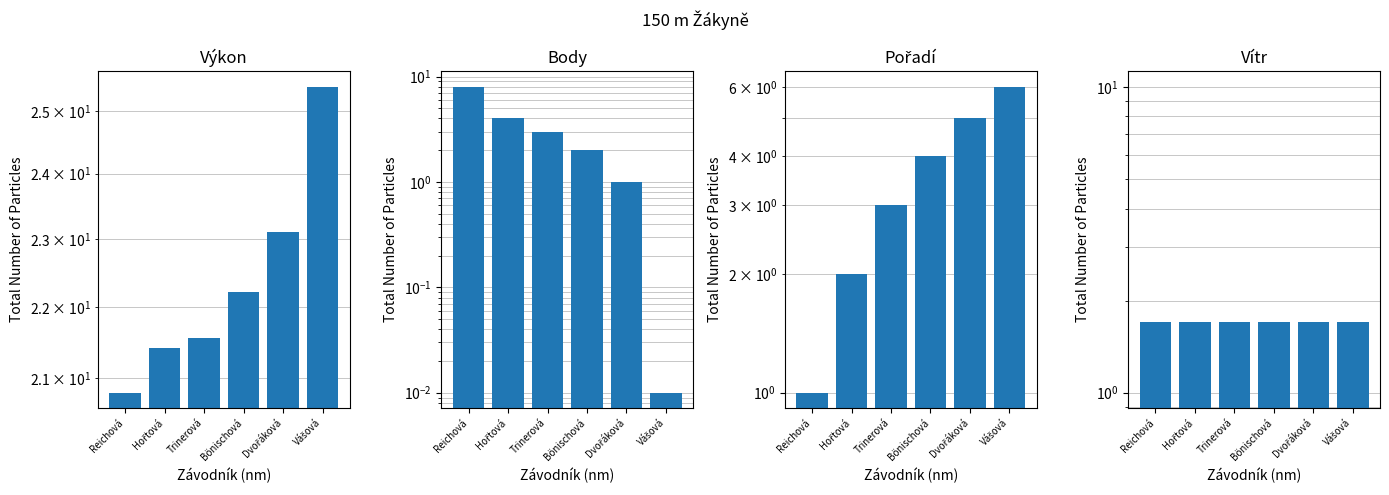

Which category has the lowest value in the Výkon series?

Reichová